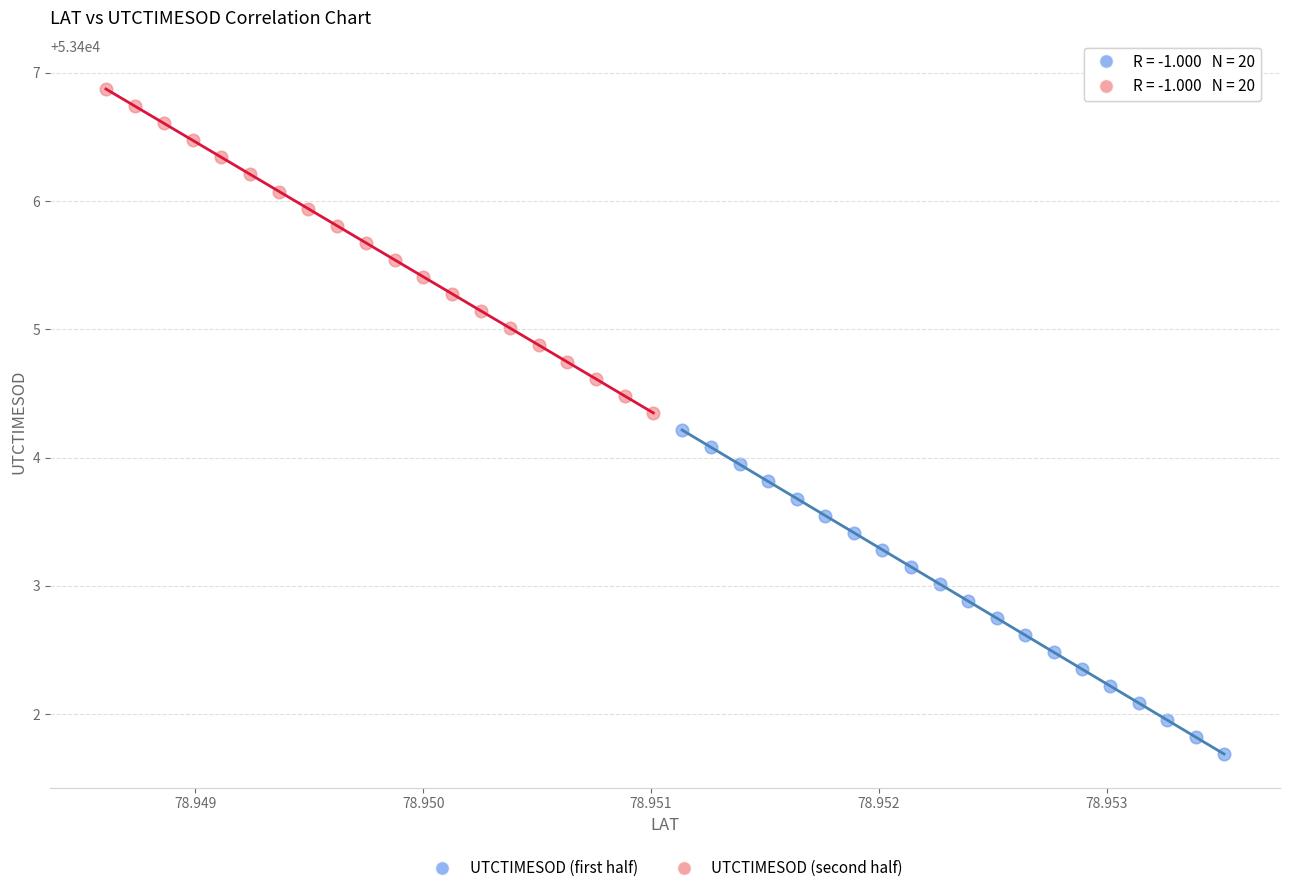

Which series reaches the minimum Y coordinate?

UTCTIMESOD (first half)